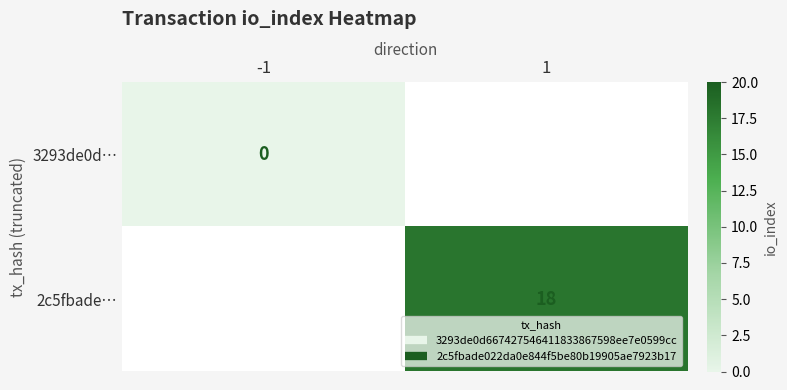

List the series in order of their overall mean, highest first.

3293de0d…, 2c5fbade…